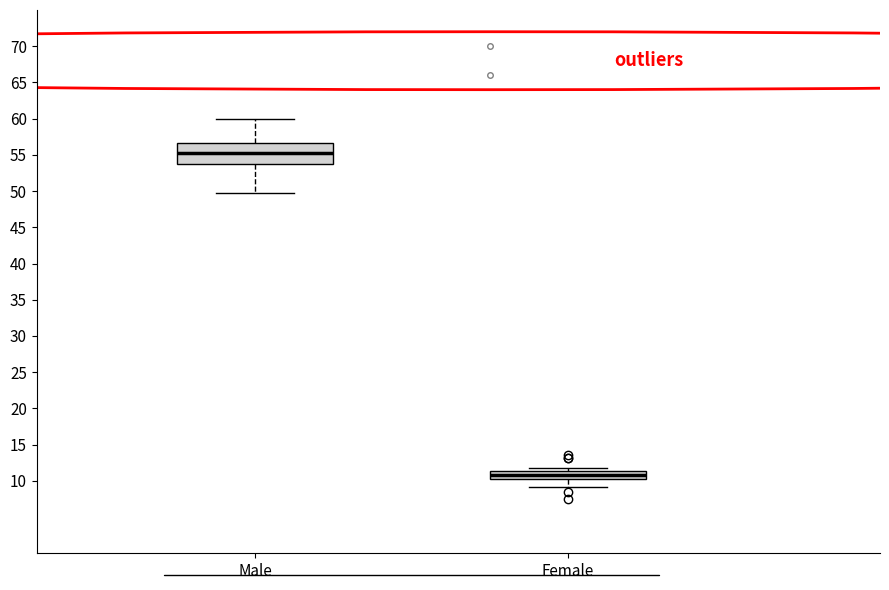

Reading left to right, transcribe this box plot: for each box, give where its median line is, the range the box spans, and where its two whiskers end, as read against the y-axis. The values are not printed on the chart, so give them approximately, as read against the axis.

Male: median 55.0, box 54.0 to 56.5, whiskers 50.0 to 60.0
Female: median 11.0, box 10.0 to 11.5, whiskers 9.0 to 12.0